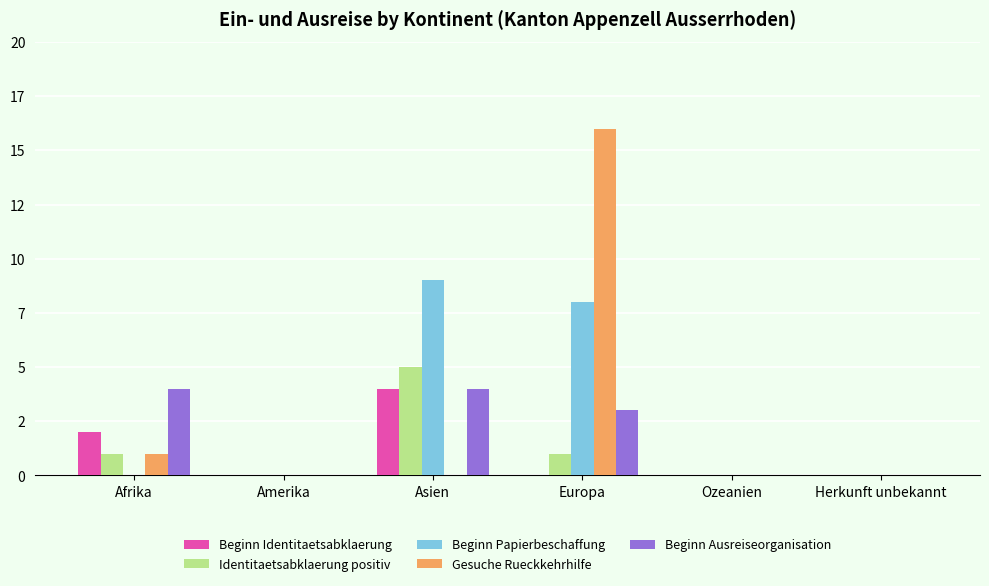

What are all the series names shown in the legend?

Beginn Identitaetsabklaerung, Identitaetsabklaerung positiv, Beginn Papierbeschaffung, Gesuche Rueckkehrhilfe, Beginn Ausreiseorganisation